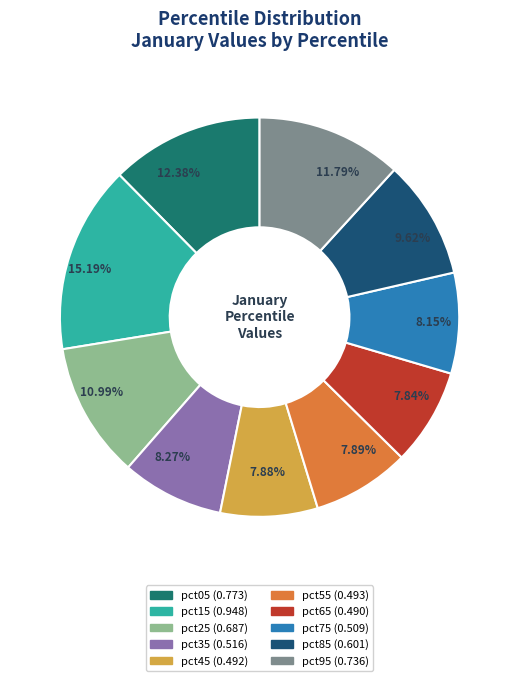

Does any single category account for the majority?

No